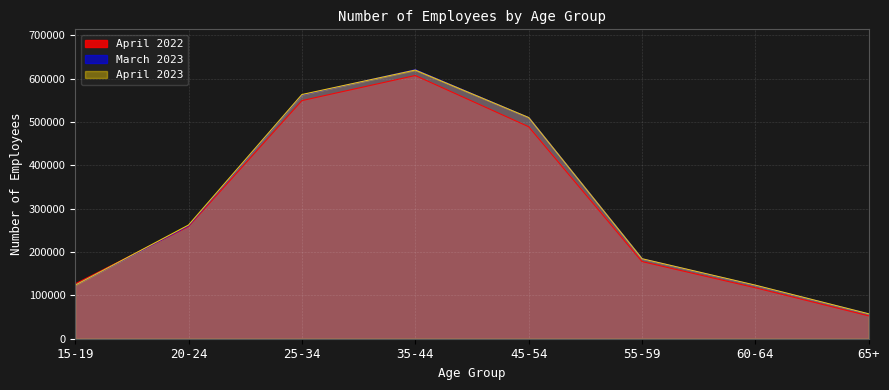

How many data points in April 2023 are above 262200?

3